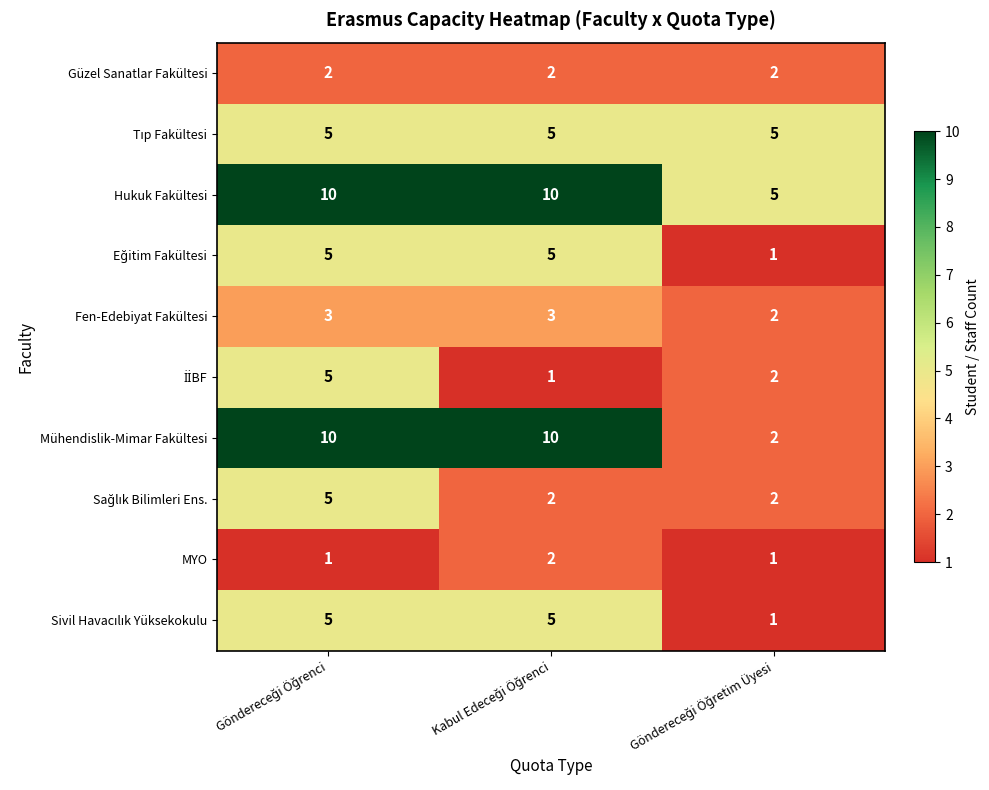

Which series has the widest spread of values?

Mühendislik-Mimar Fakültesi